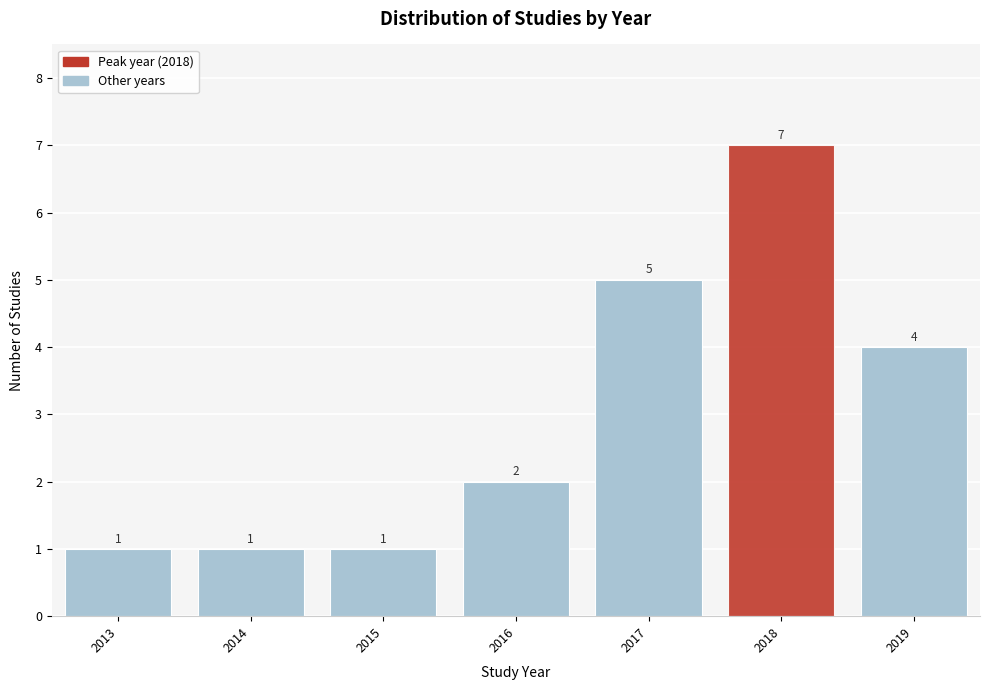

Reading left to right, list every bar in this chart as the range it spans on the x-axis followed by its height.

2012.5 to 2013.5: 1
2013.5 to 2014.5: 1
2014.5 to 2015.5: 1
2015.5 to 2016.5: 2
2016.5 to 2017.5: 5
2017.5 to 2018.5: 7
2018.5 to 2019.5: 4